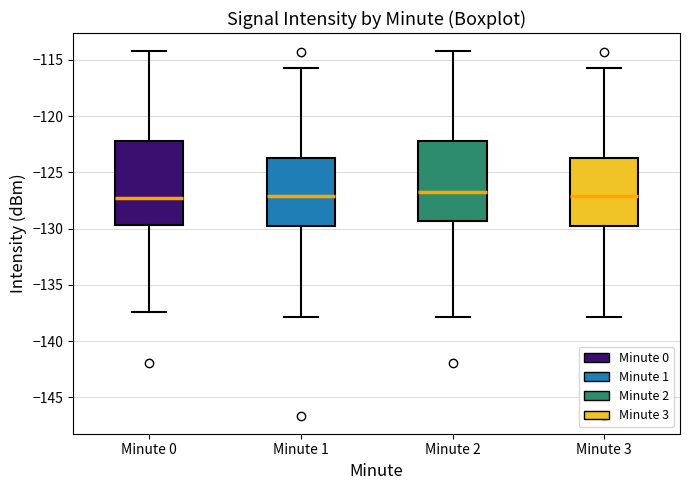

Where does the upper whisker of the box for Minute 1 end on the y-axis? The values are not printed on the chart, so give them approximately, as read against the axis.

-115.5